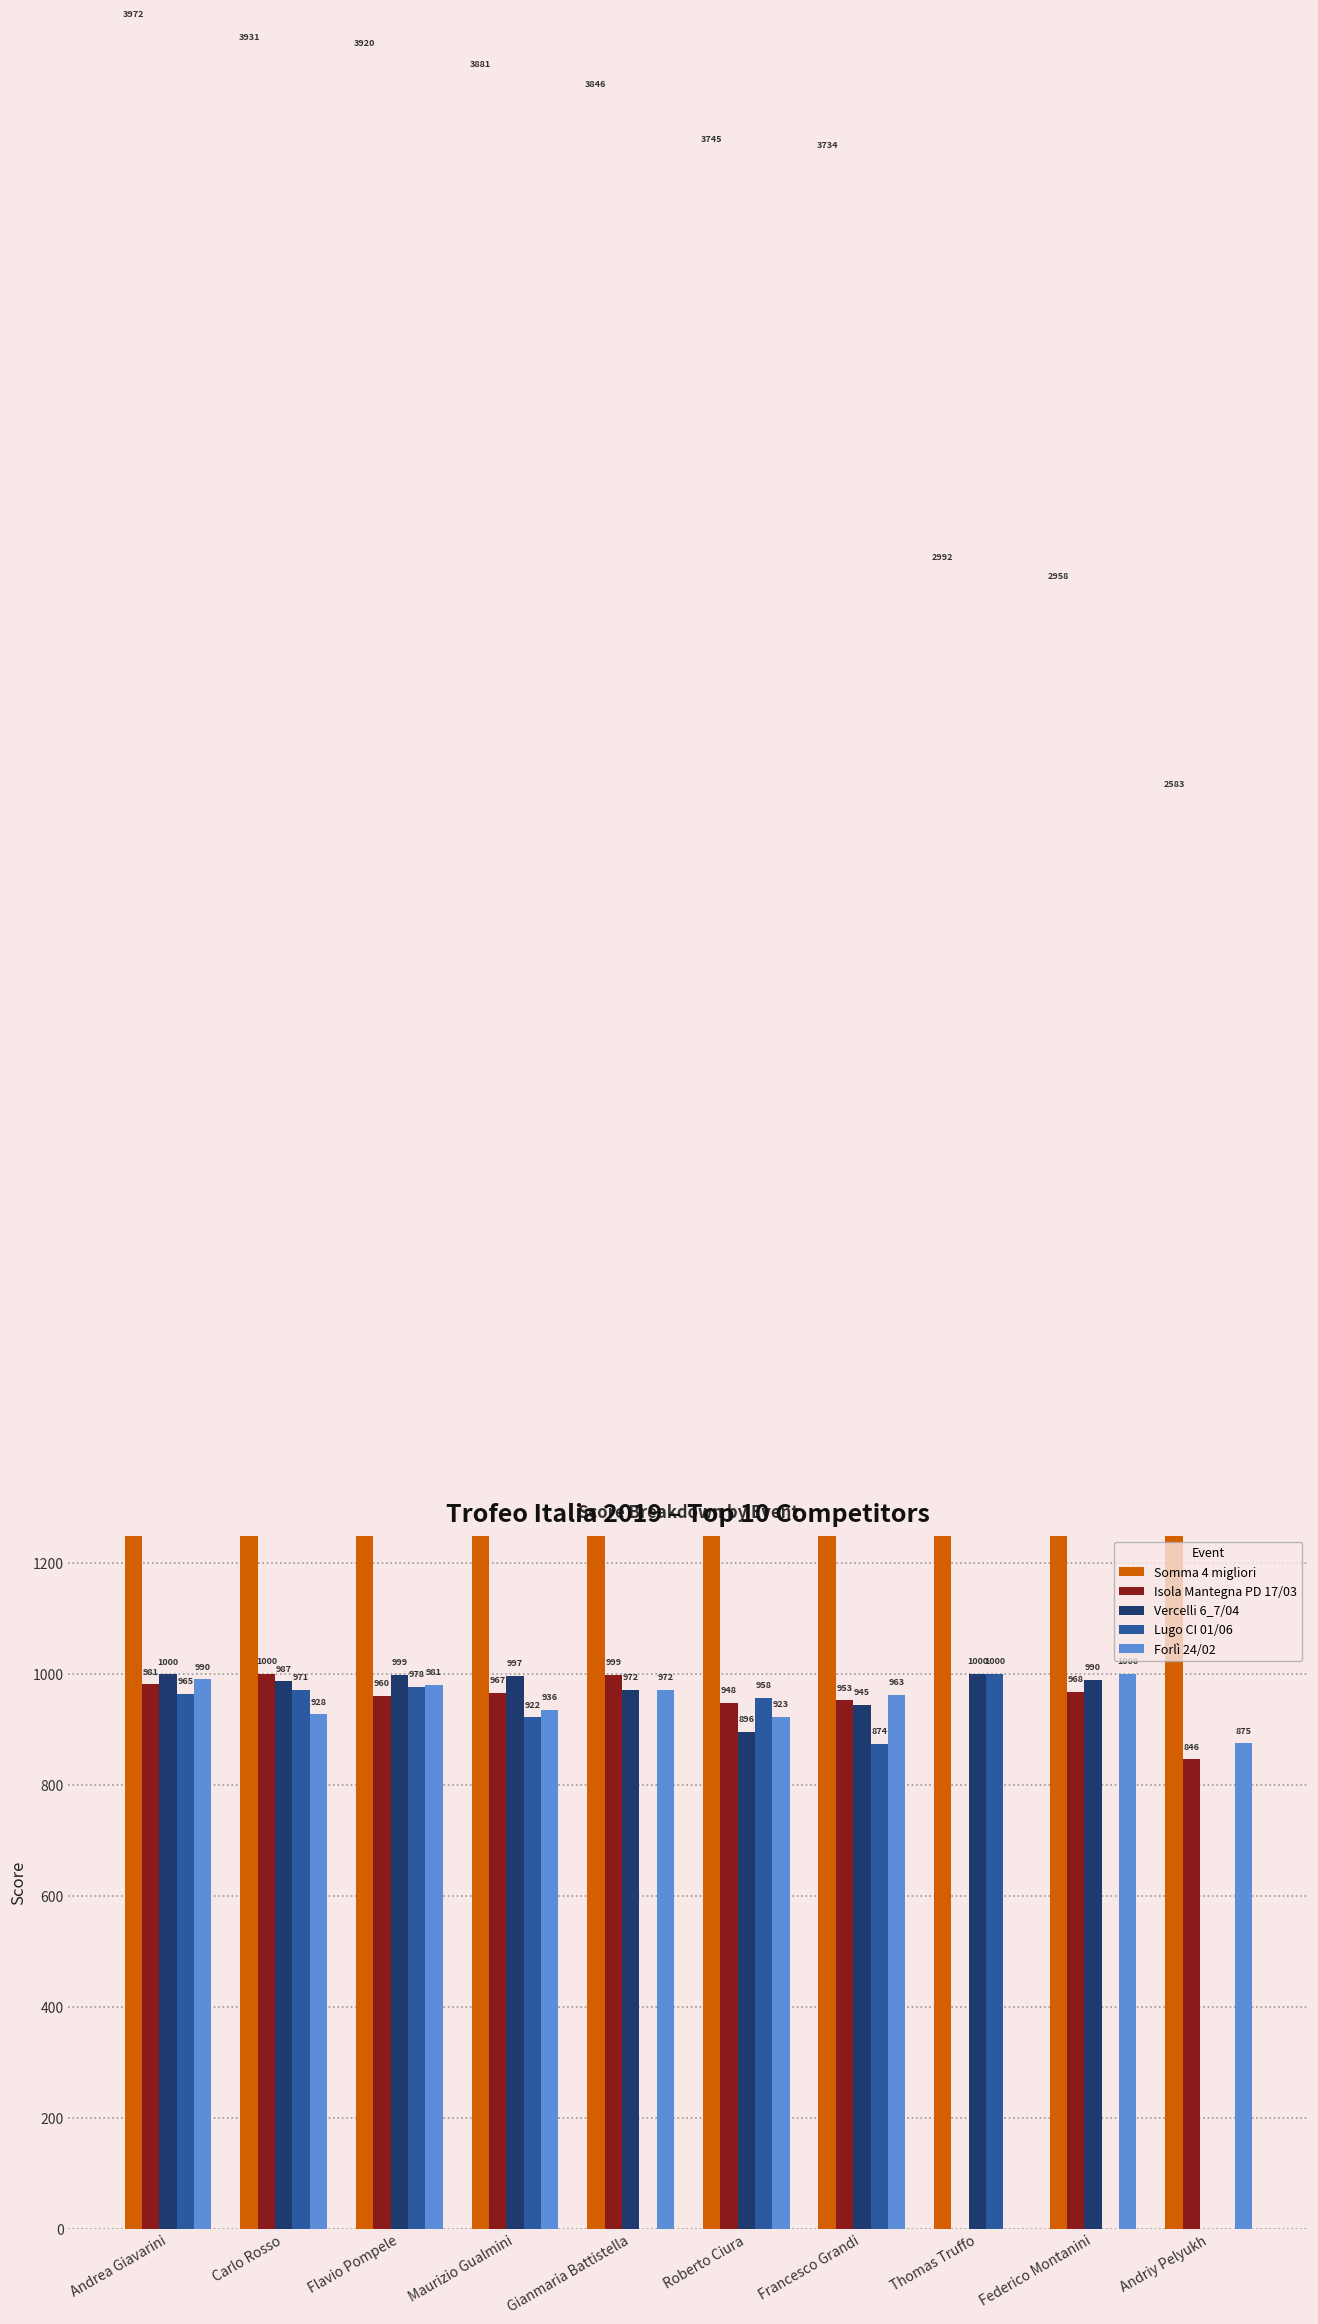

What is the label of the 10th bar from the left?

Andriy Pelyukh